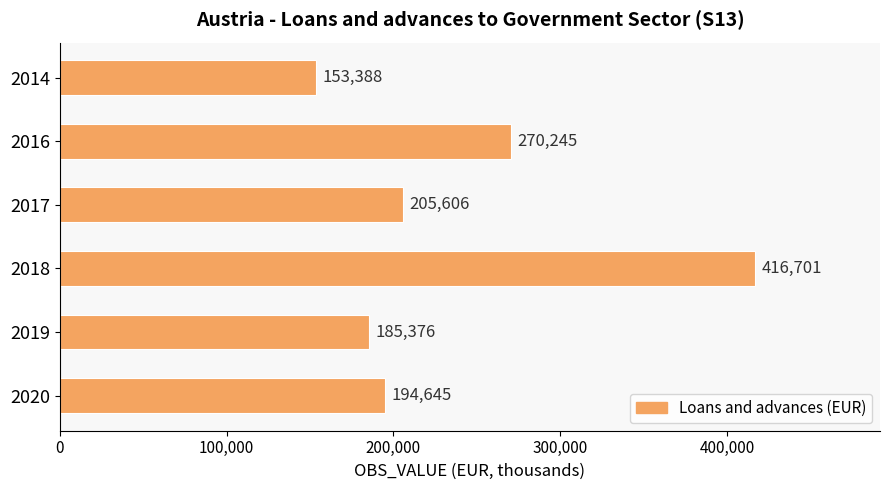

Does the chart contain stacked bars?

No